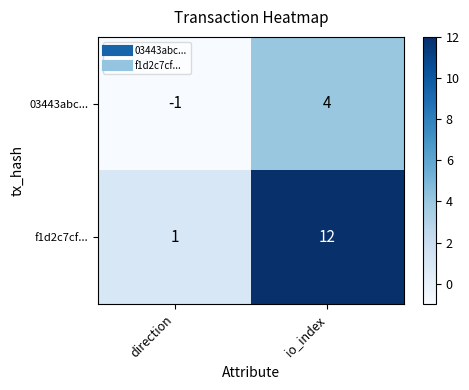

Between direction and io_index, which series saw the biggest shift?

f1d2c7cf...